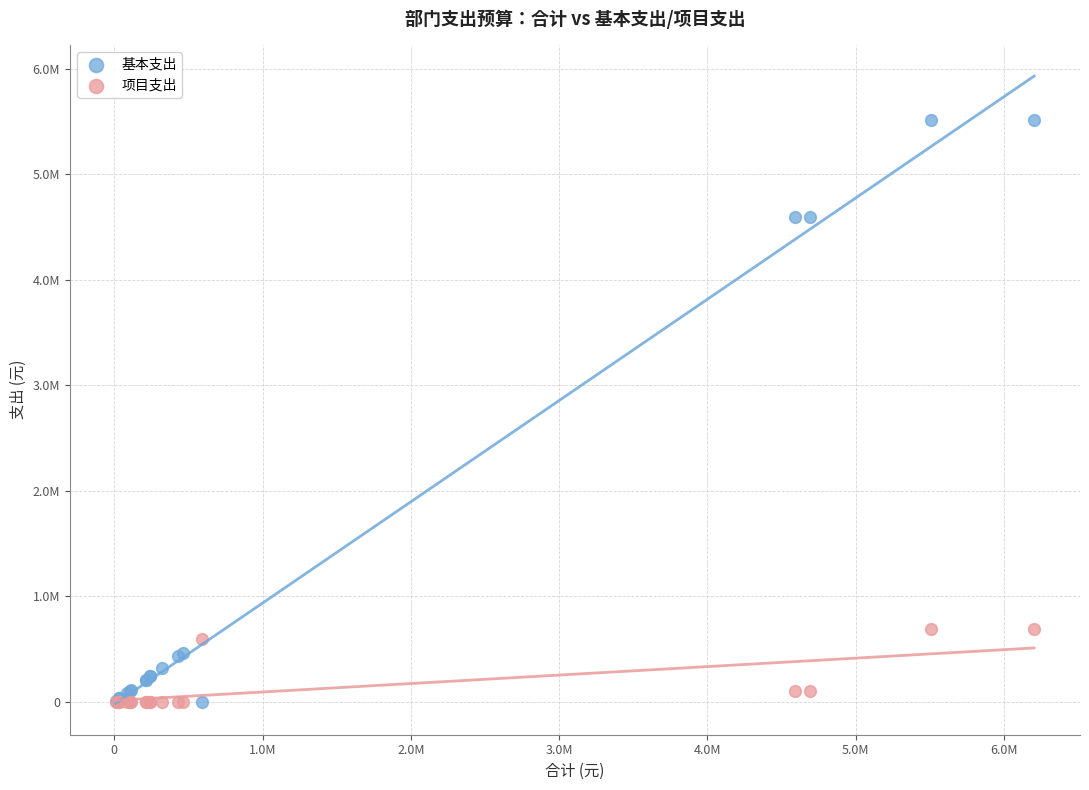

Which series has the widest spread of Y values?

基本支出